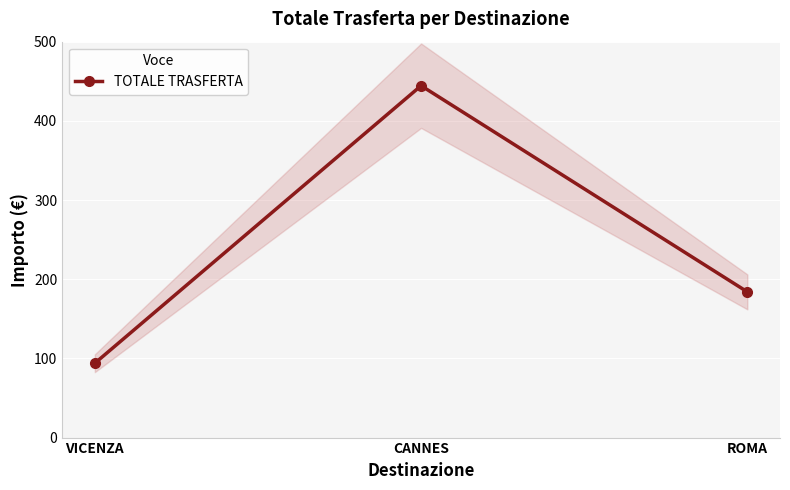

What is the difference between the second highest and minimum values?

90.1